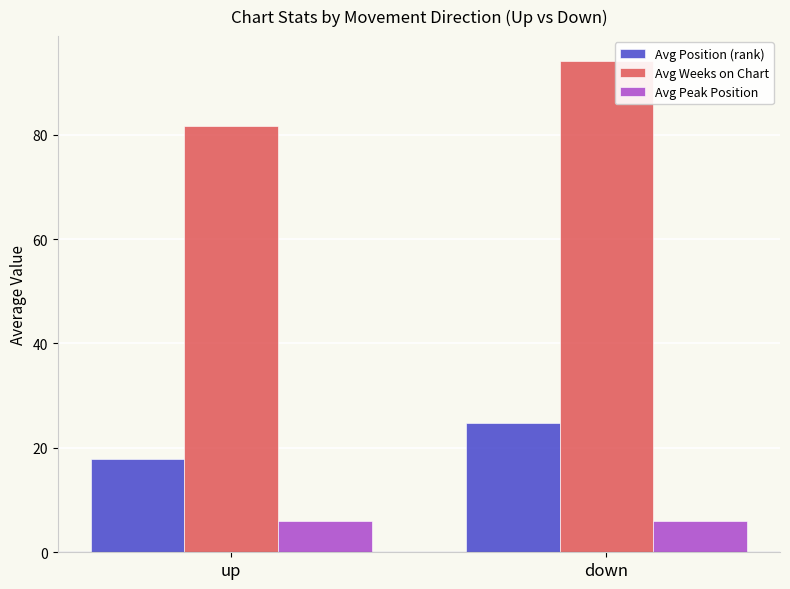

At which category is the sum across all series the highest?

down